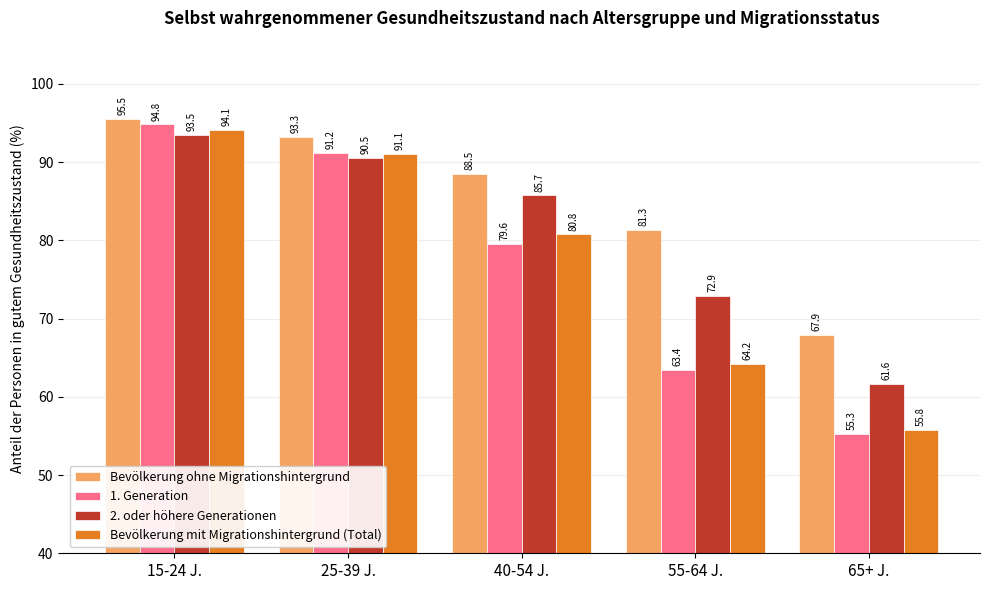

Rank the series by their maximum value, from highest to lowest.

Bevölkerung ohne Migrationshintergrund, 1. Generation, Bevölkerung mit Migrationshintergrund (Total), 2. oder höhere Generationen